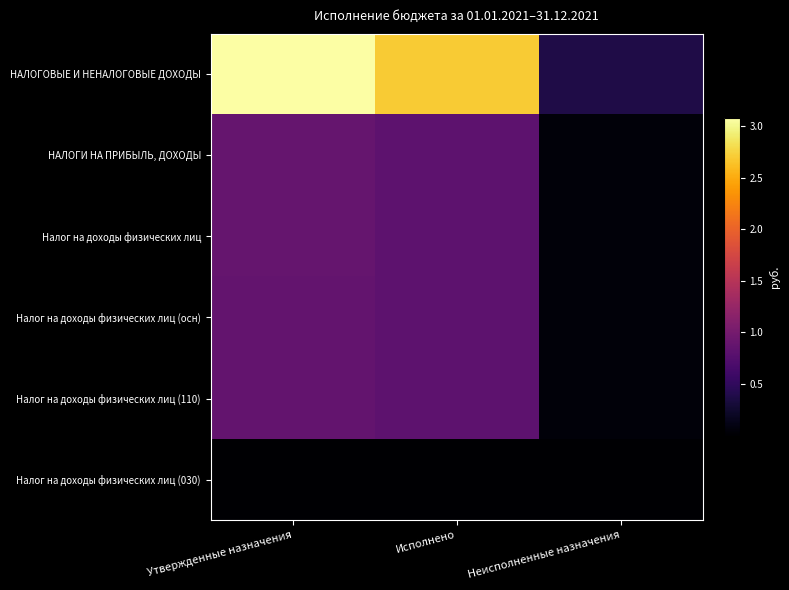

Which series has the widest spread of values?

НАЛОГОВЫЕ И НЕНАЛОГОВЫЕ ДОХОДЫ